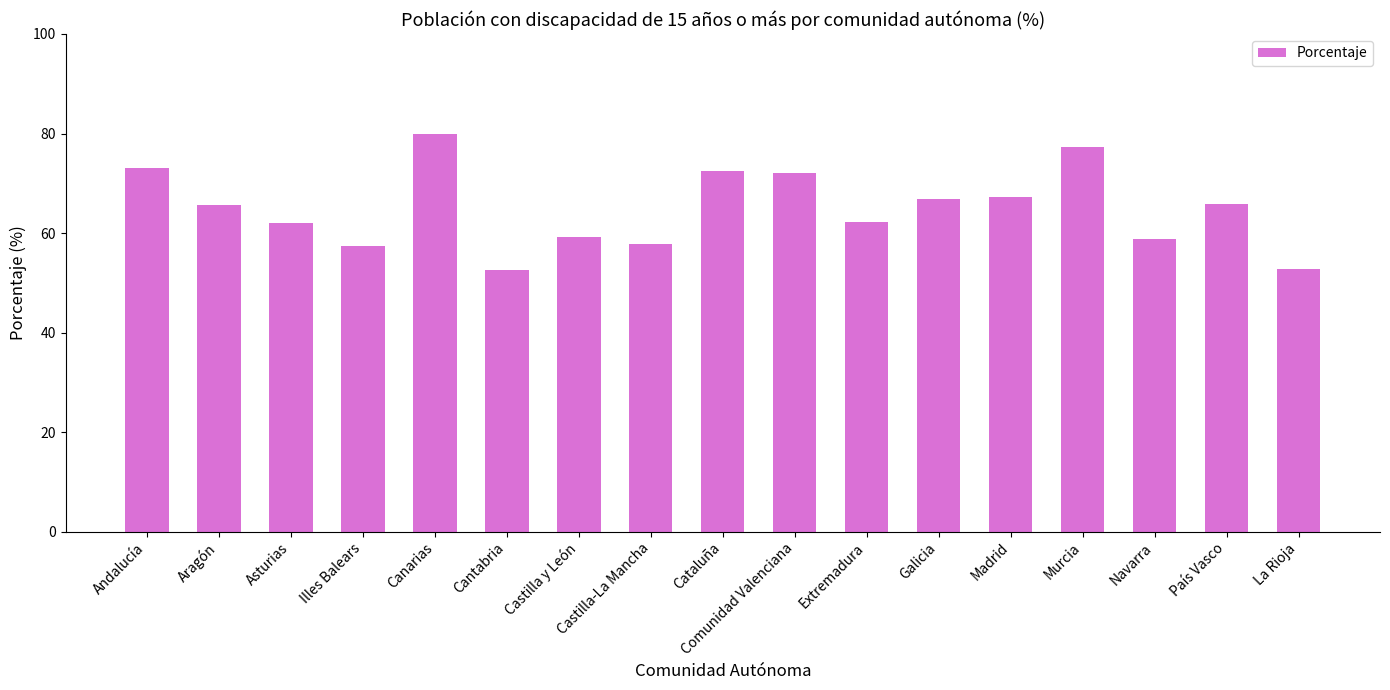

What is the maximum value shown in the chart?

79.9